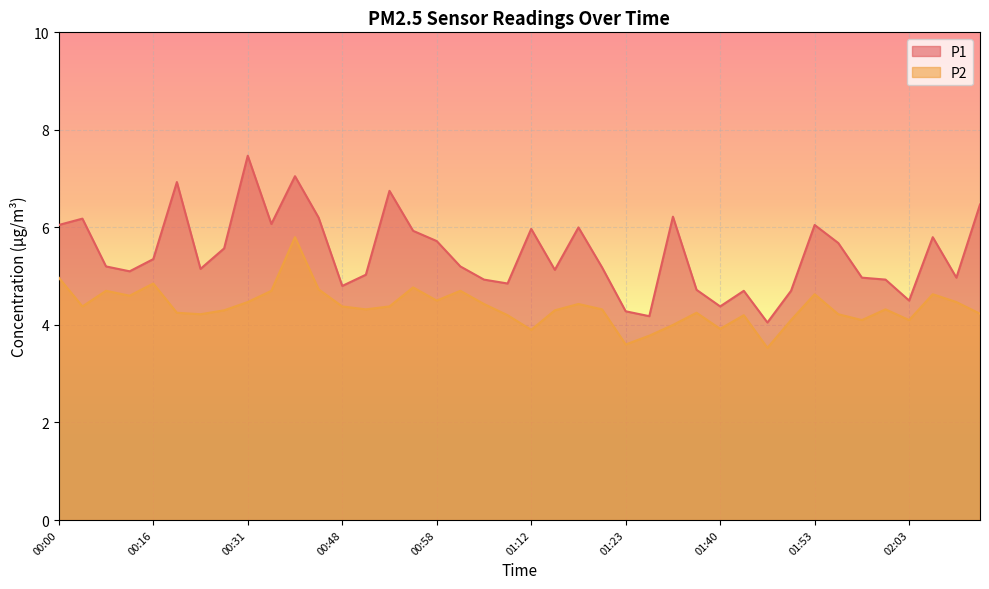

At how many categories does at least one series exceed 5?

26